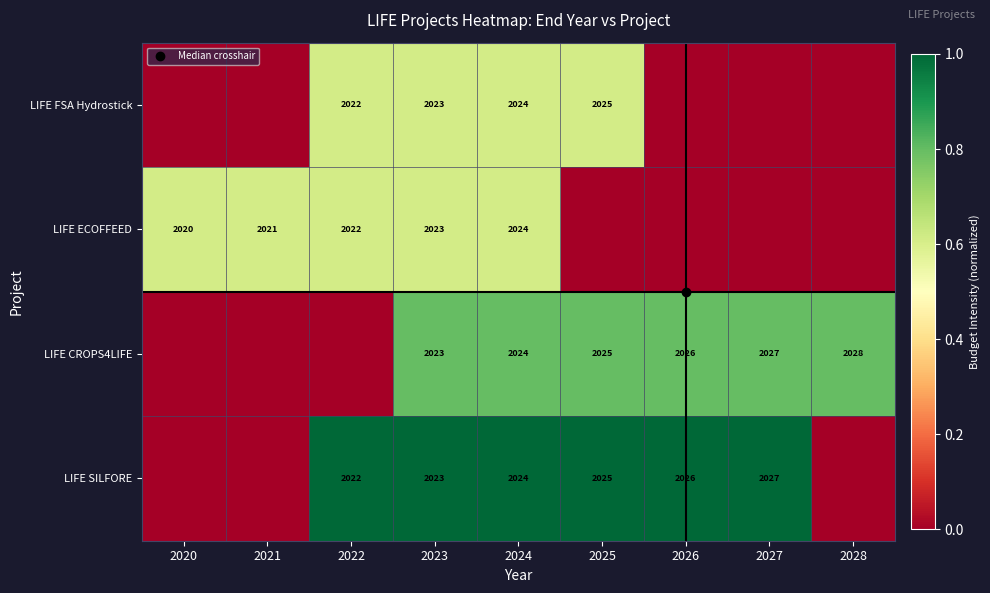

The value of LIFE CROPS4LIFE at 2024 is 0.8. True or false?

True